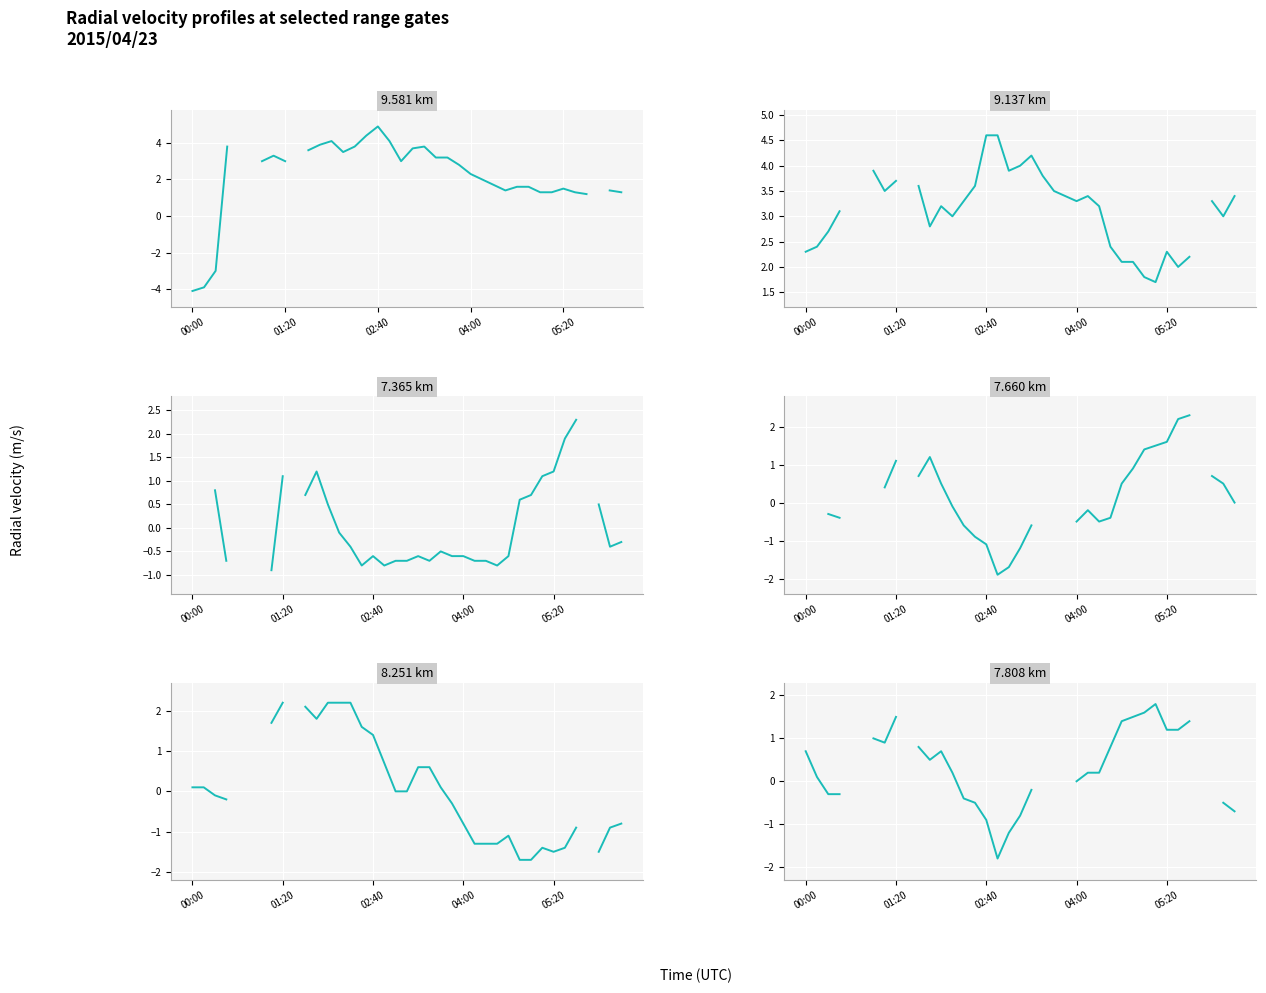

What is the difference between the maximum and minimum values in the 8.251 km series?

3.9